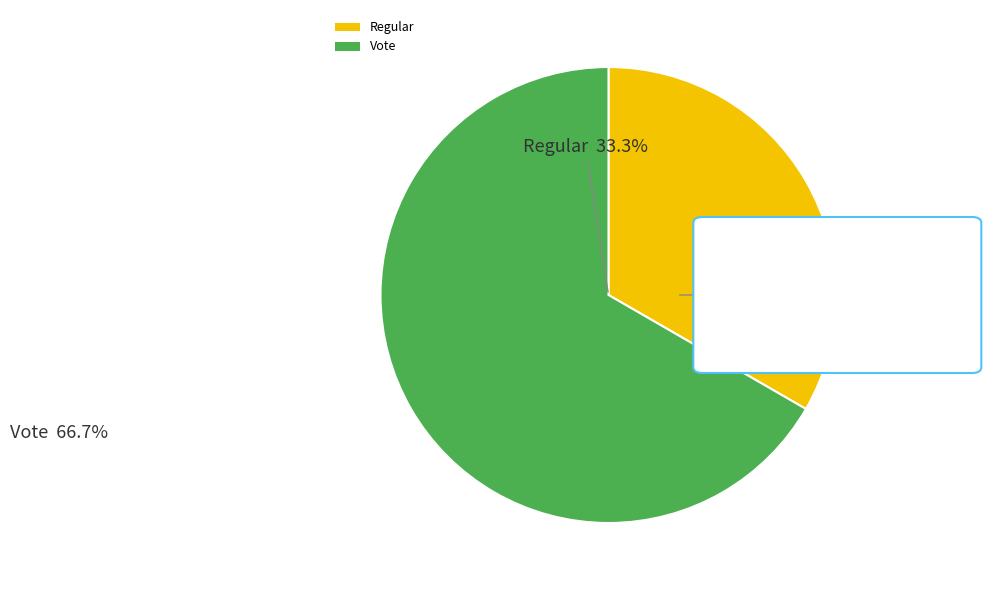

To the nearest percent, what is the average slice percentage?

50%